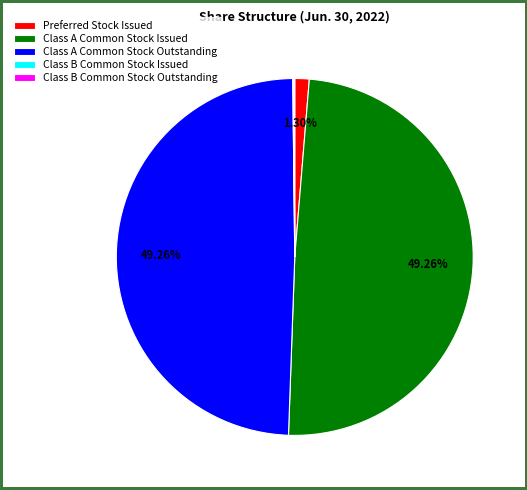

Approximately how many times larger is the value at Class A Common Stock Issued compared to Class A Common Stock Outstanding?

1.0